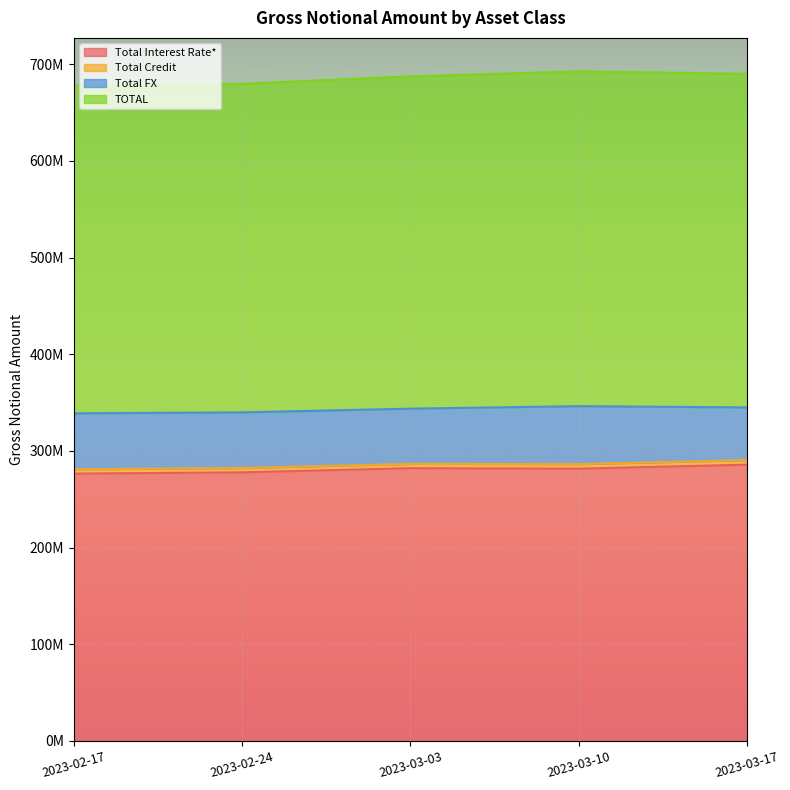

Which series changed the most between 2023-02-17 and 2023-03-17?

TOTAL